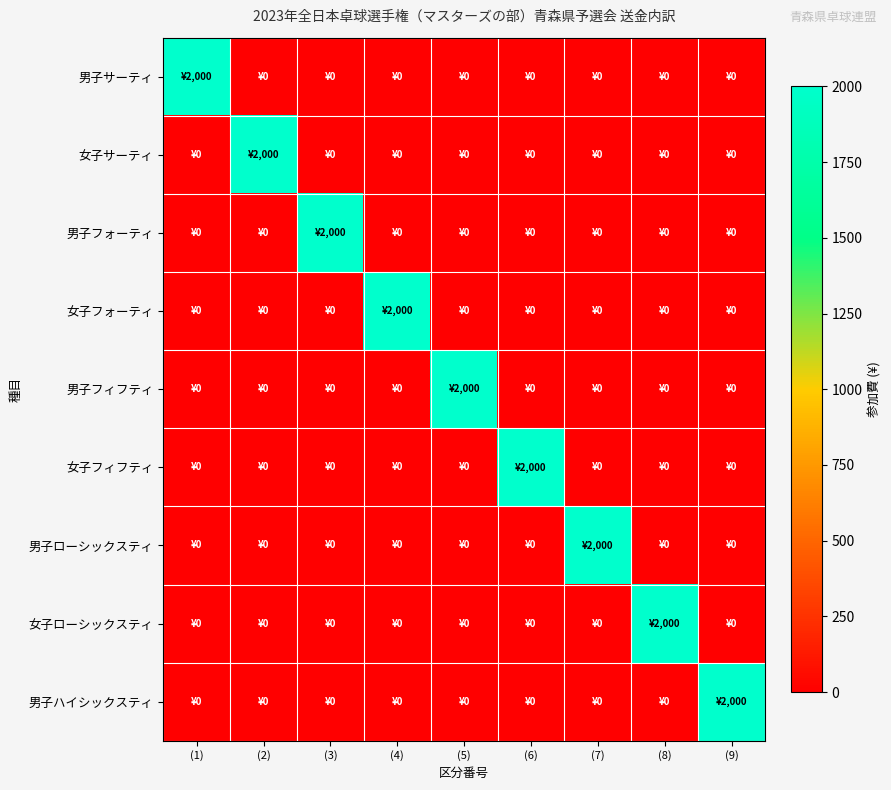

Reading left to right, transcribe all the data shown in this chart.

男子サーティ: (1)=2000	(2)=0	(3)=0	(4)=0	(5)=0	(6)=0	(7)=0	(8)=0	(9)=0
女子サーティ: (1)=0	(2)=2000	(3)=0	(4)=0	(5)=0	(6)=0	(7)=0	(8)=0	(9)=0
男子フォーティ: (1)=0	(2)=0	(3)=2000	(4)=0	(5)=0	(6)=0	(7)=0	(8)=0	(9)=0
女子フォーティ: (1)=0	(2)=0	(3)=0	(4)=2000	(5)=0	(6)=0	(7)=0	(8)=0	(9)=0
男子フィフティ: (1)=0	(2)=0	(3)=0	(4)=0	(5)=2000	(6)=0	(7)=0	(8)=0	(9)=0
女子フィフティ: (1)=0	(2)=0	(3)=0	(4)=0	(5)=0	(6)=2000	(7)=0	(8)=0	(9)=0
男子ローシックスティ: (1)=0	(2)=0	(3)=0	(4)=0	(5)=0	(6)=0	(7)=2000	(8)=0	(9)=0
女子ローシックスティ: (1)=0	(2)=0	(3)=0	(4)=0	(5)=0	(6)=0	(7)=0	(8)=2000	(9)=0
男子ハイシックスティ: (1)=0	(2)=0	(3)=0	(4)=0	(5)=0	(6)=0	(7)=0	(8)=0	(9)=2000